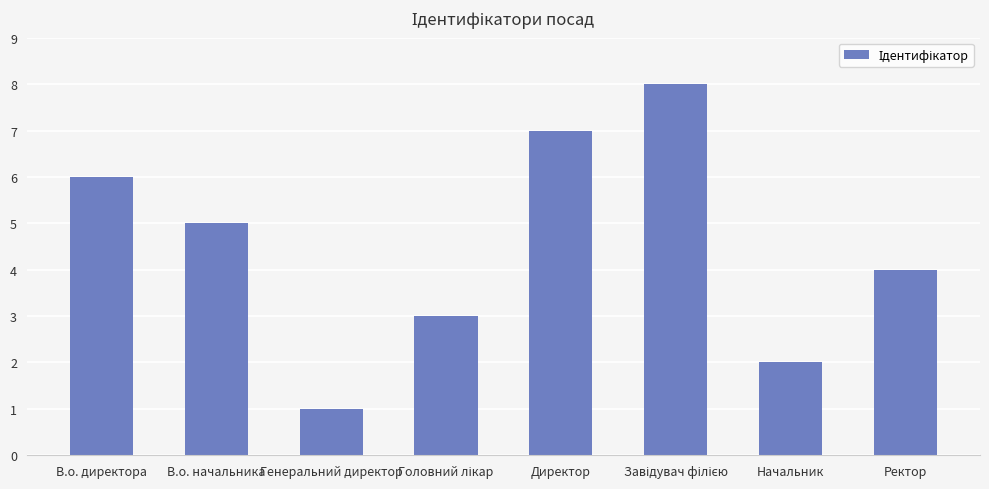

At which label is the value closest to 4?

Ректор